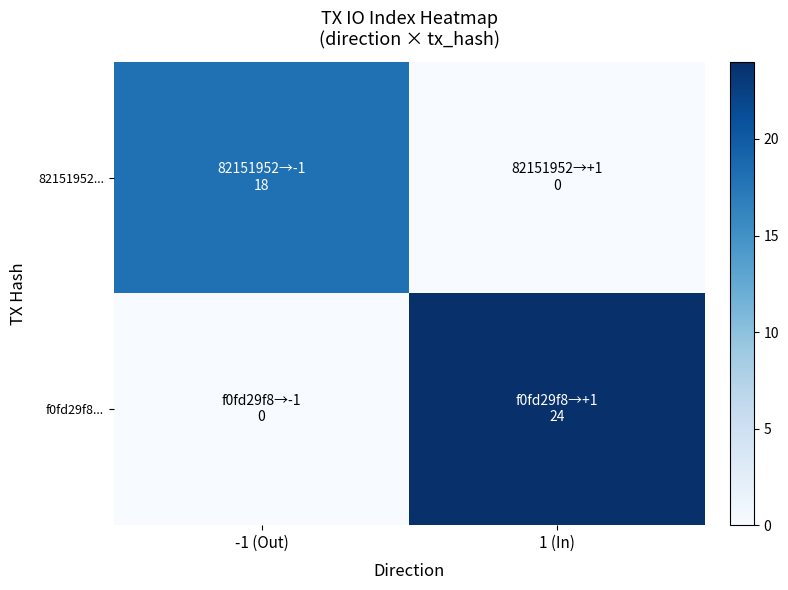

Which has a higher value, 1 (In) or -1 (Out)?

-1 (Out)